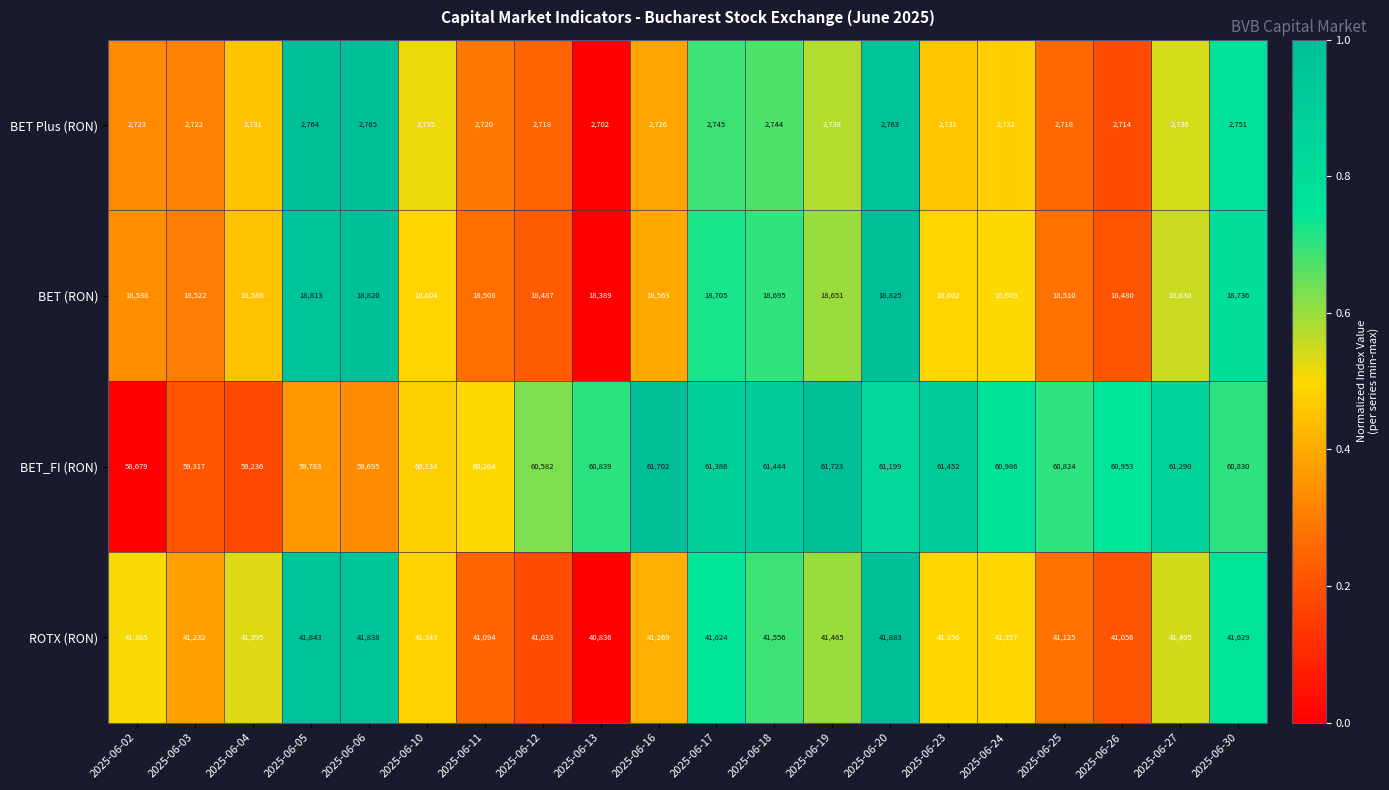

How many series are shown in this chart?

4